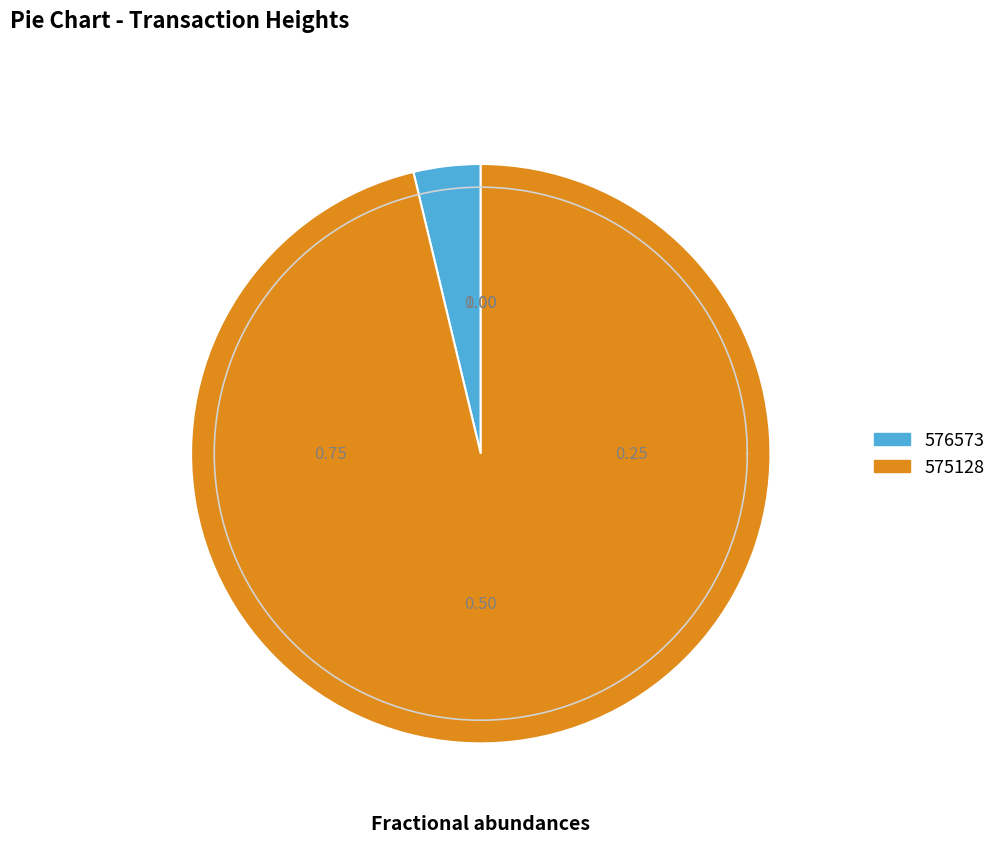

Rank the categories by value from highest to lowest.

575128, 576573